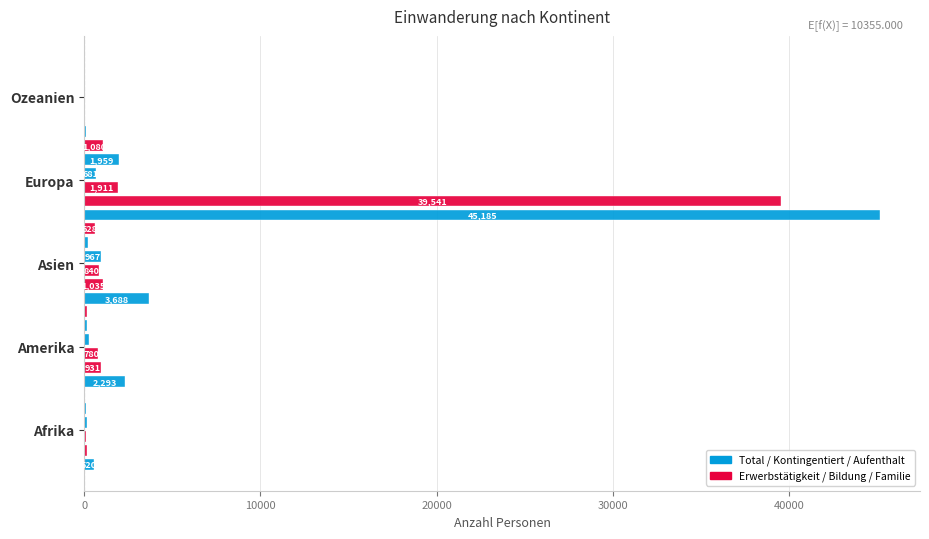

How many series are shown in this chart?

6